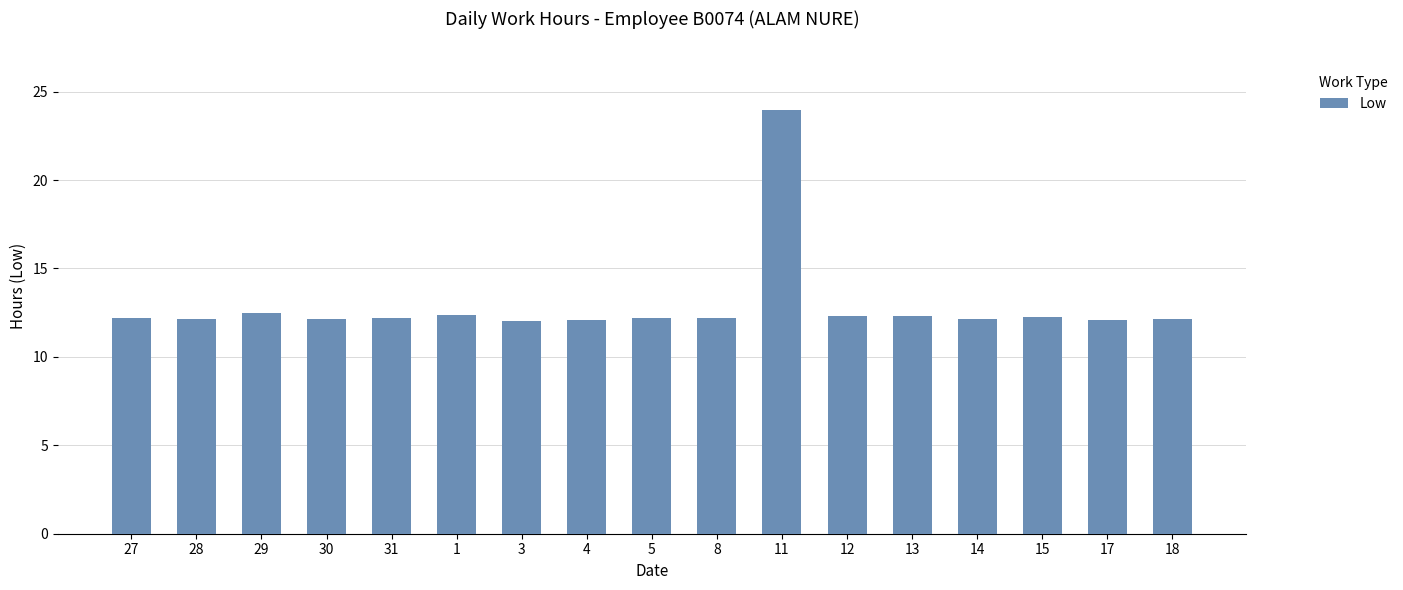

What is the average value?

12.9